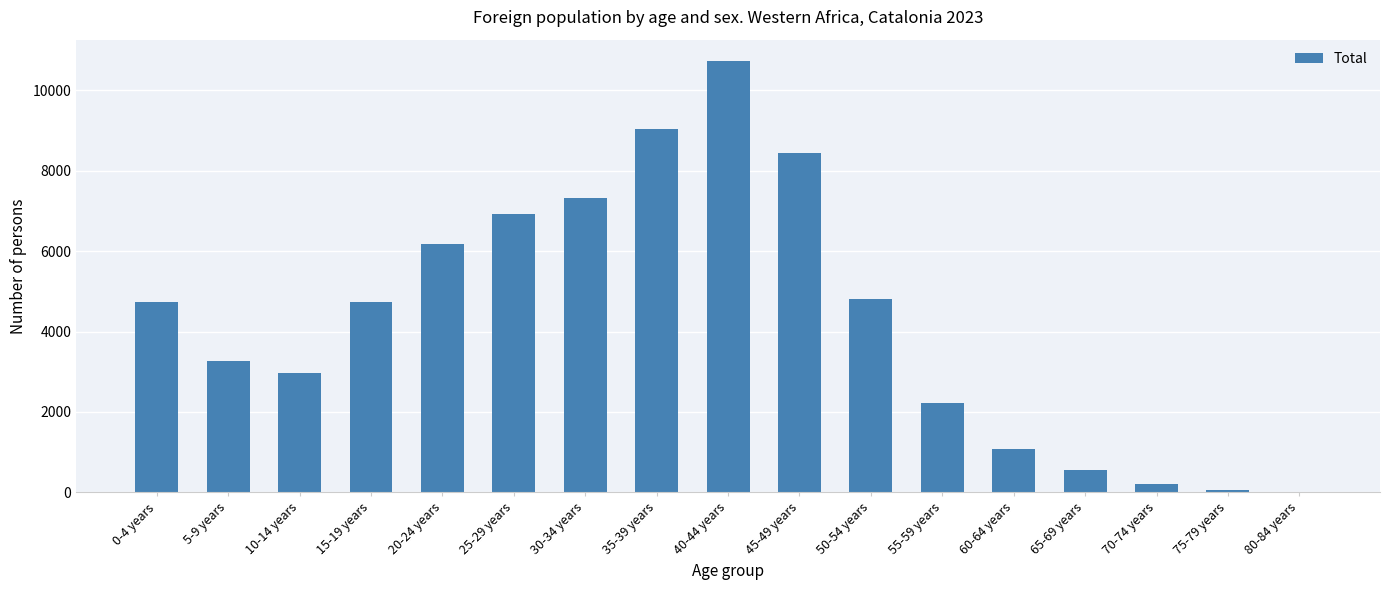

The chart shows a value of 6788 at 15-19 years. True or false?

False